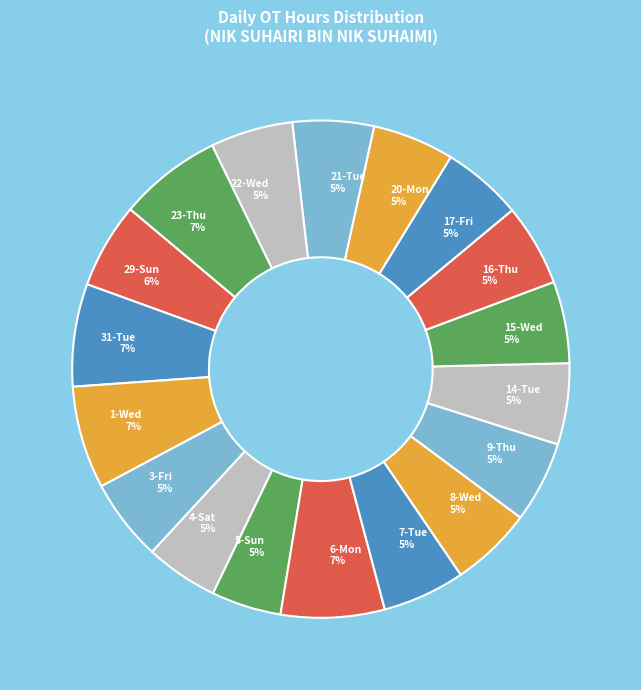

Do 4-Sat and 17-Fri together represent more than half of the pie?

No